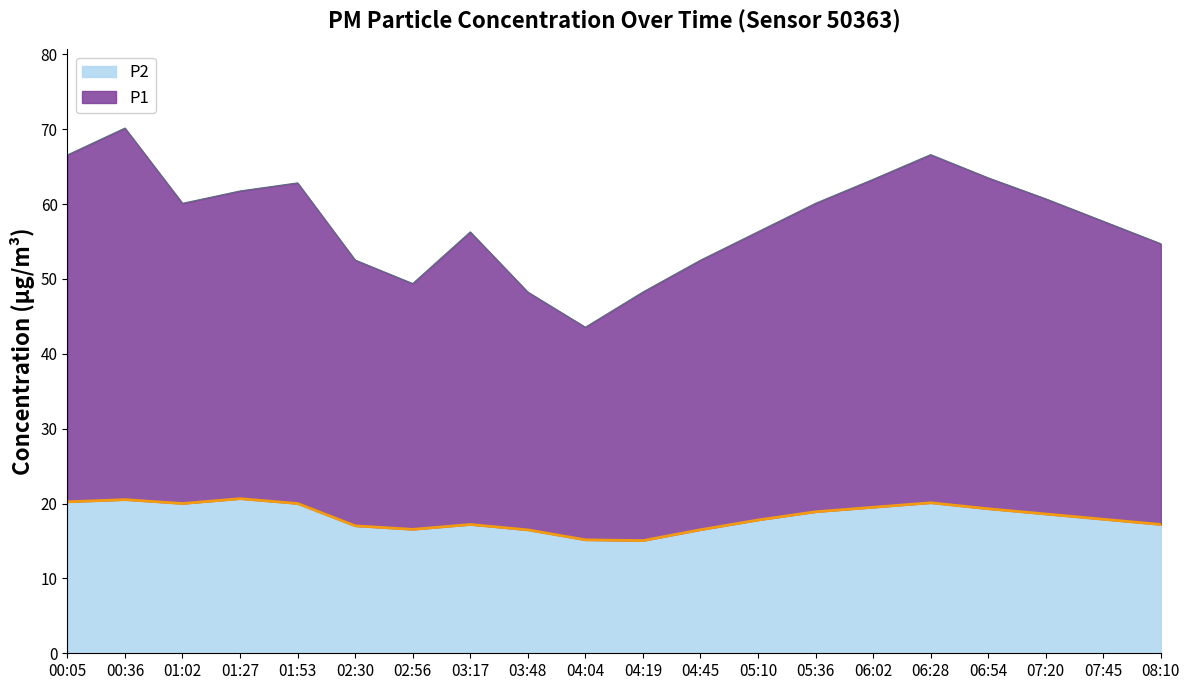

What is the difference between the maximum and second lowest values in the P1 series?

21.9